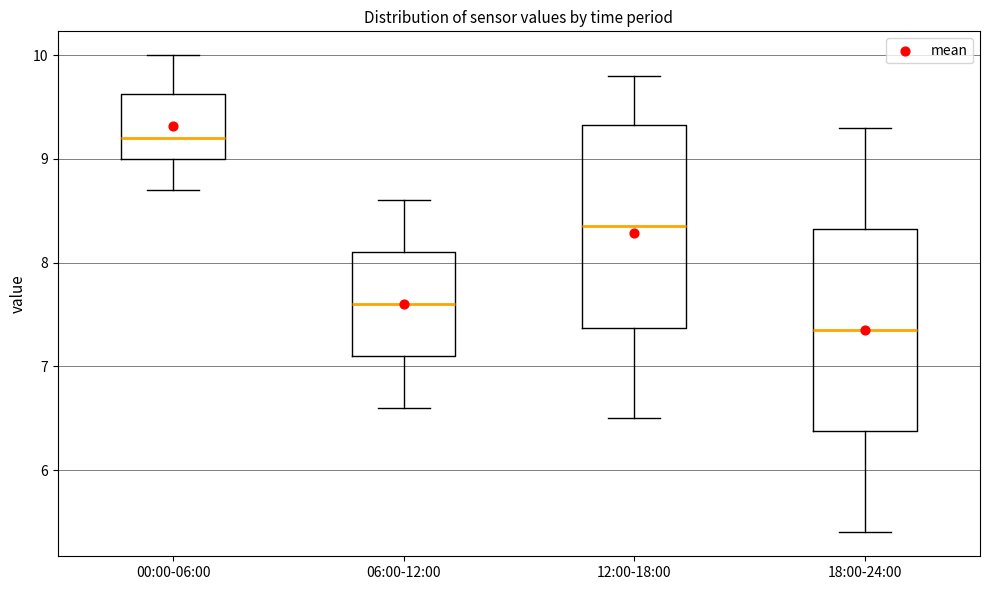

Reading left to right, read every box against the y-axis: the position of its median line, the range the box covers, and the ends of its whiskers. The values are not printed on the chart, so give them approximately, as read against the axis.

00:00-06:00: median 9.2, box 9.0 to 9.6, whiskers 8.7 to 10.0
06:00-12:00: median 7.6, box 7.1 to 8.1, whiskers 6.6 to 8.6
12:00-18:00: median 8.4, box 7.4 to 9.3, whiskers 6.5 to 9.8
18:00-24:00: median 7.4, box 6.4 to 8.3, whiskers 5.4 to 9.3